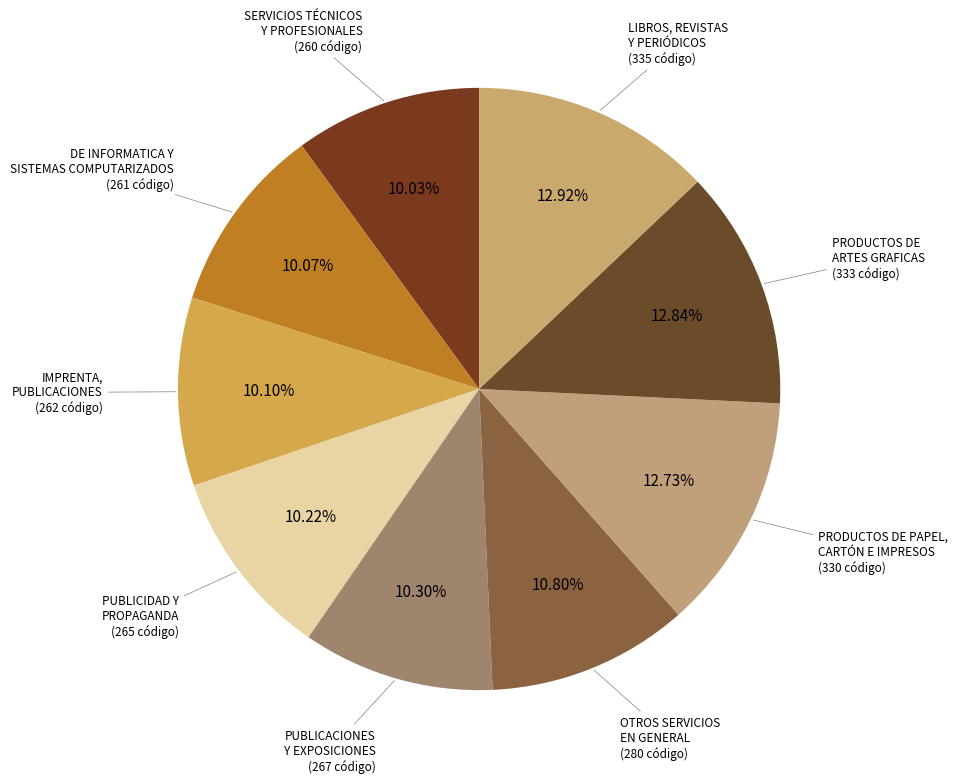

How many slices are in this pie chart?

9